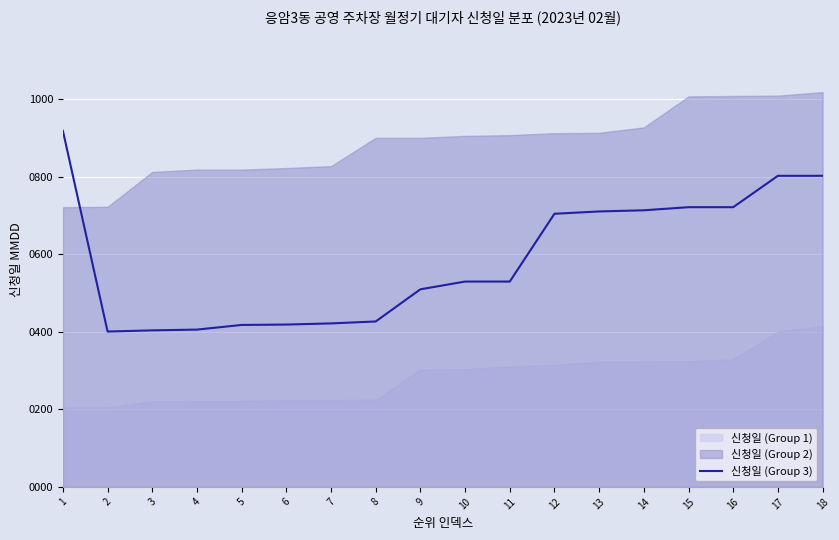

How many values are below 530?

8